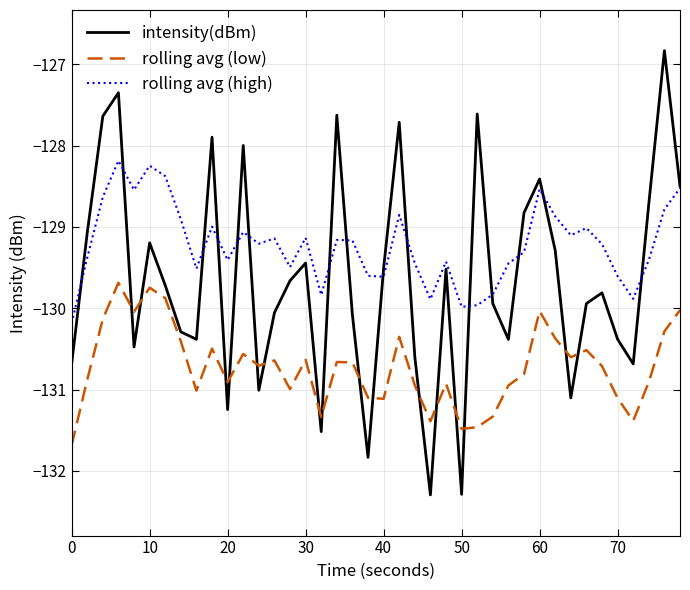

Which series has the largest total across all categories?

rolling avg (high)